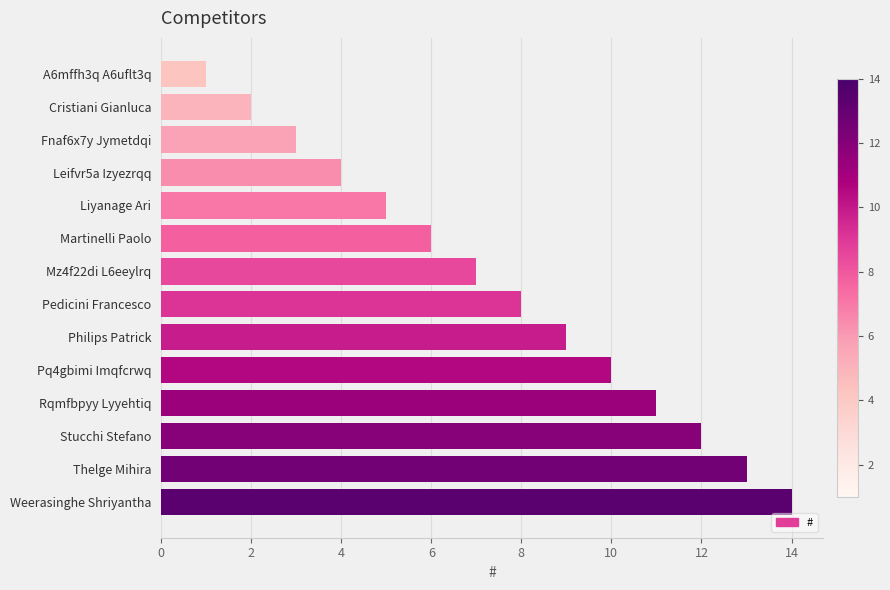

Is it true that the value at Mz4f22di L6eeylrq is 7?

True